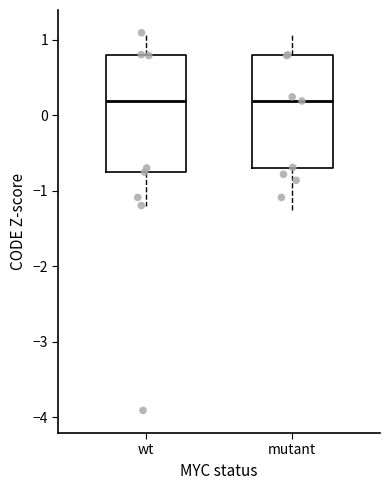

Where does the lower whisker of the box for wt end on the y-axis? The values are not printed on the chart, so give them approximately, as read against the axis.

-1.2